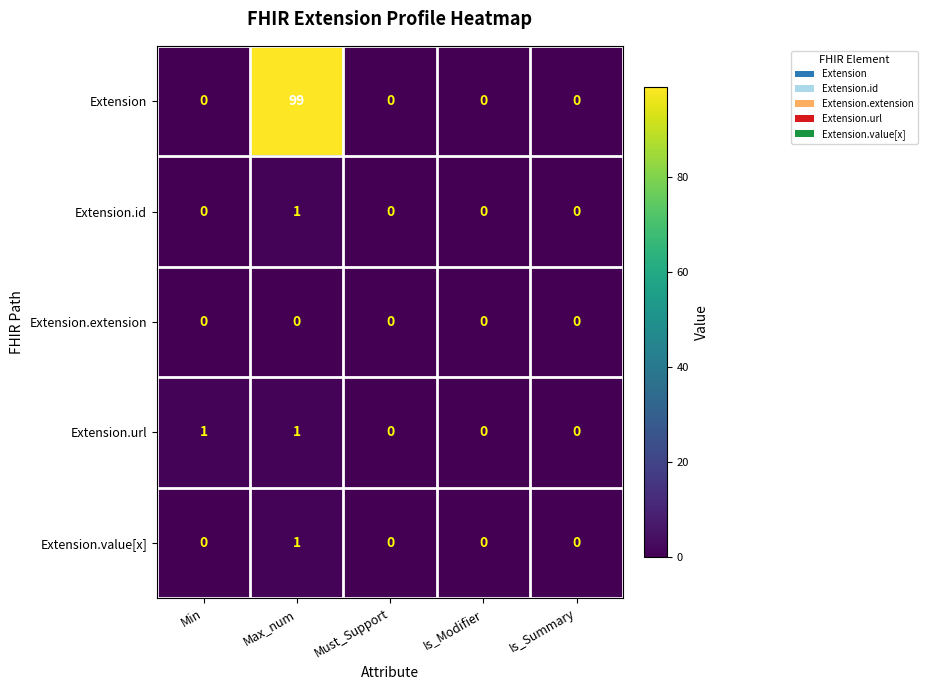

At which category is the sum across all series the highest?

Max_num